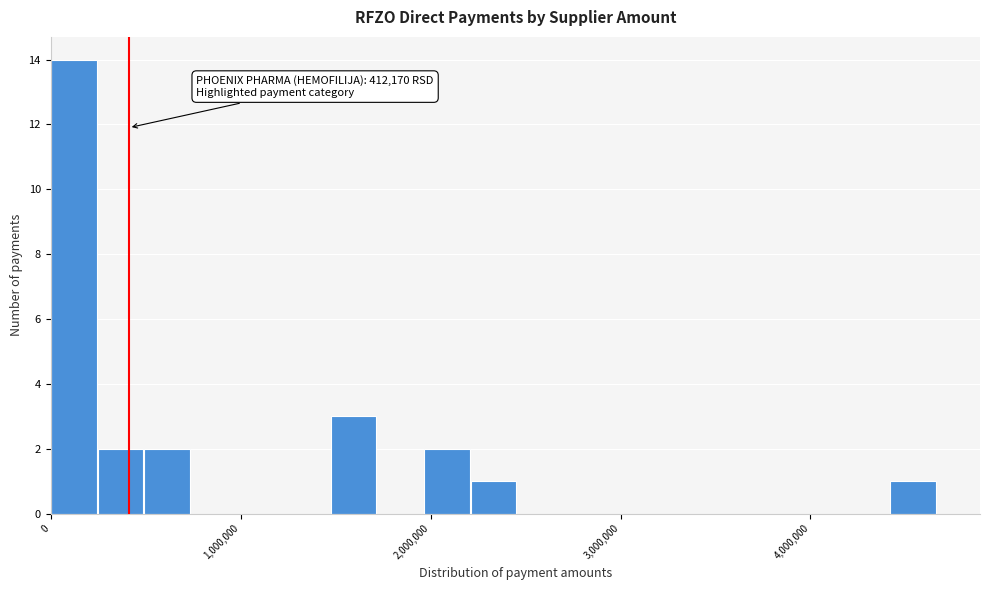

Around what value on the x-axis is the tallest bar? Give the approximate position of its centre, as read against the axis.

100000